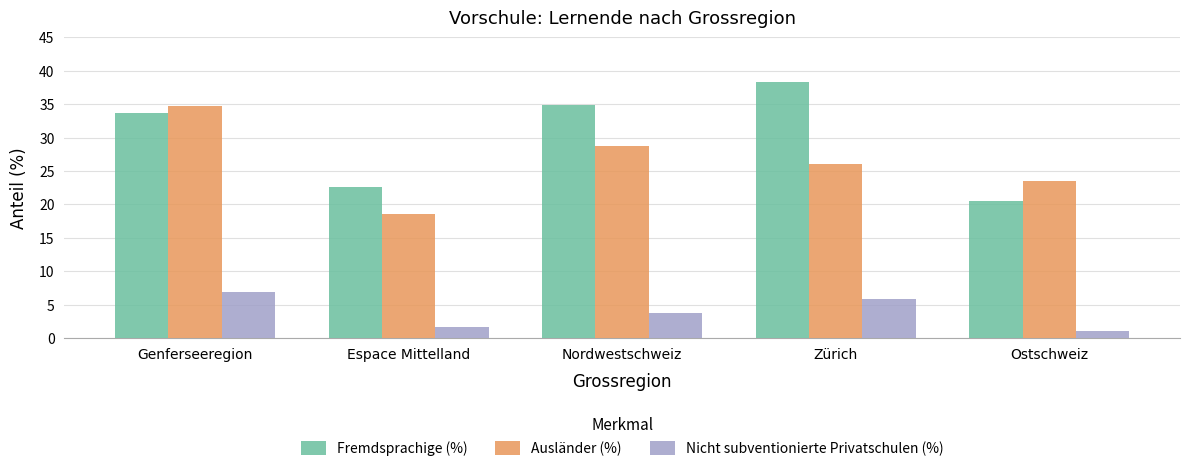

What are all the series names shown in the legend?

Fremdsprachige (%), Ausländer (%), Nicht subventionierte Privatschulen (%)